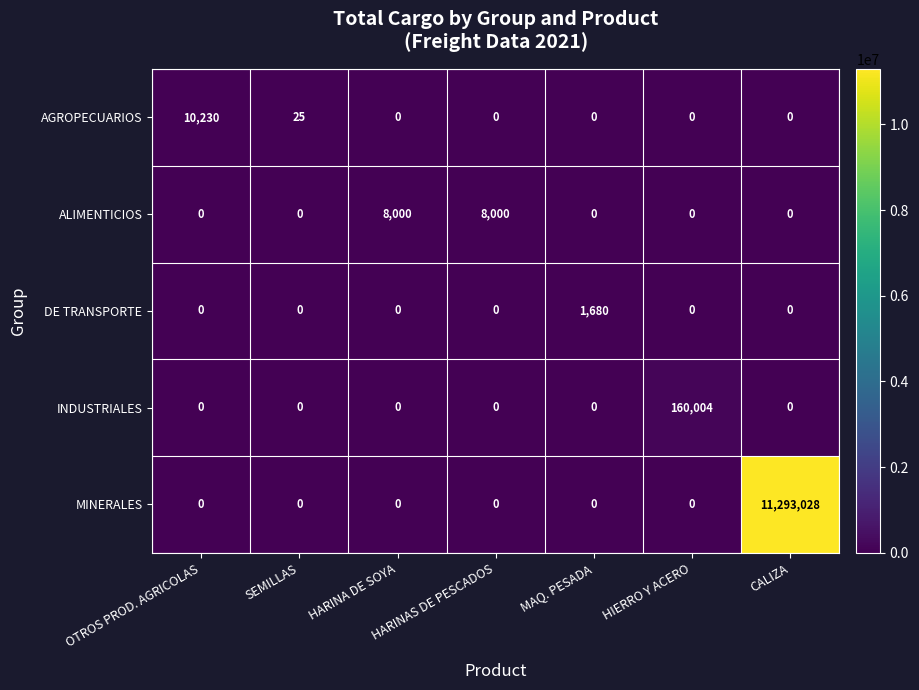

List the series in order of their peak value, lowest first.

DE TRANSPORTE, ALIMENTICIOS, AGROPECUARIOS, INDUSTRIALES, MINERALES